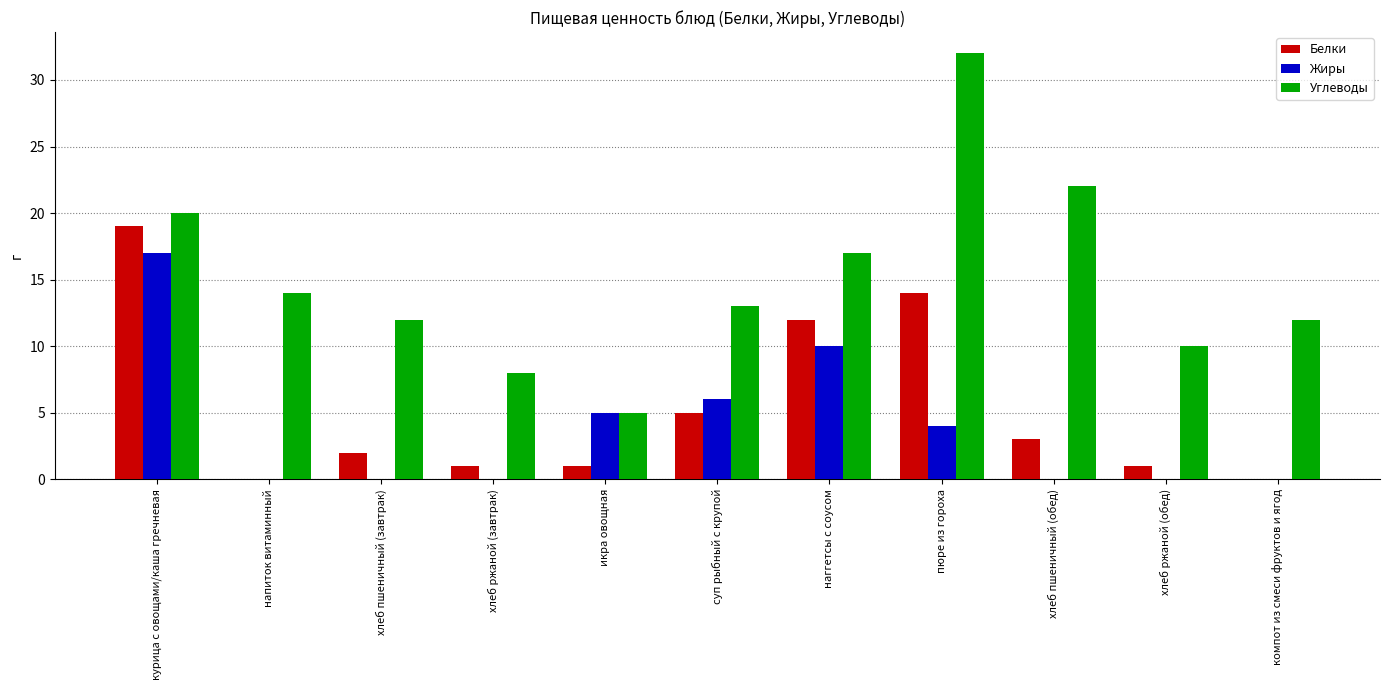

The value of Белки at курица с овощами/каша гречневая is 19. True or false?

True